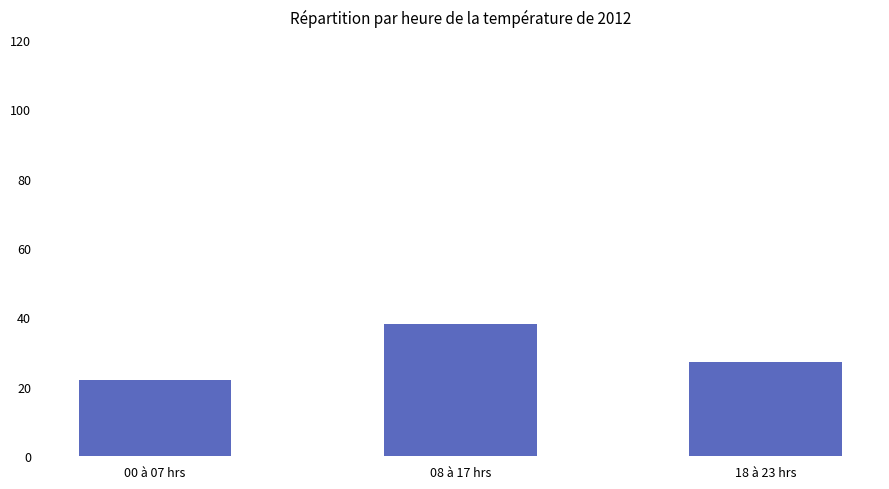

The chart shows a value of 22.0 at 00 à 07 hrs. True or false?

True